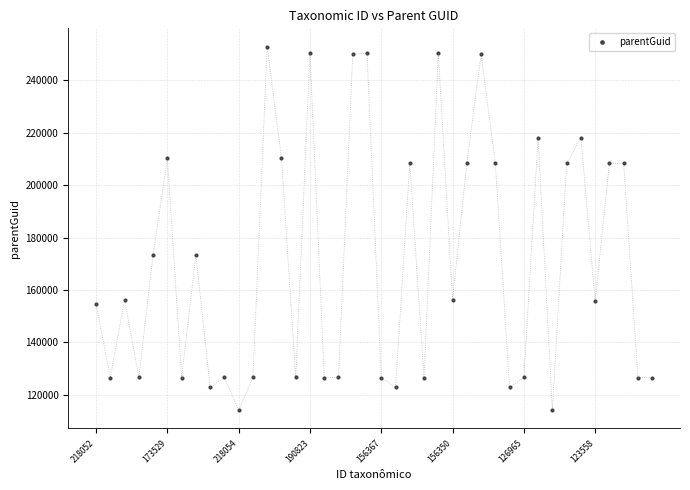

What is the value of the 31st point from the left?

126643